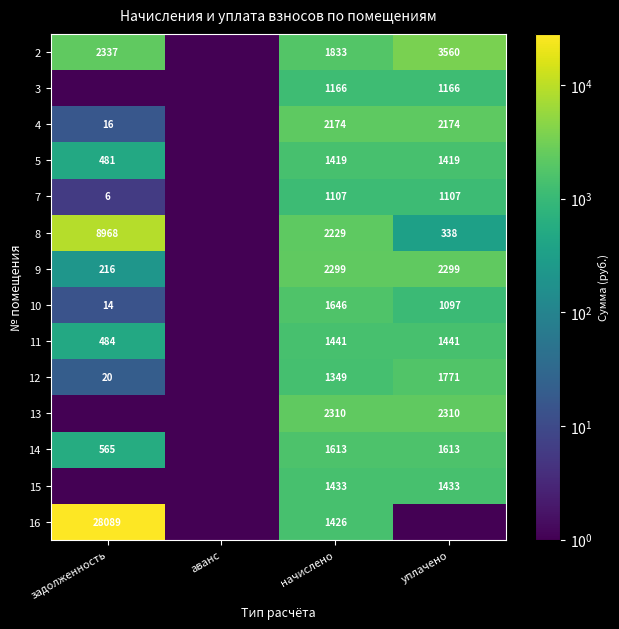

What is the spread (max minus min) of values at начислено?

1203.0